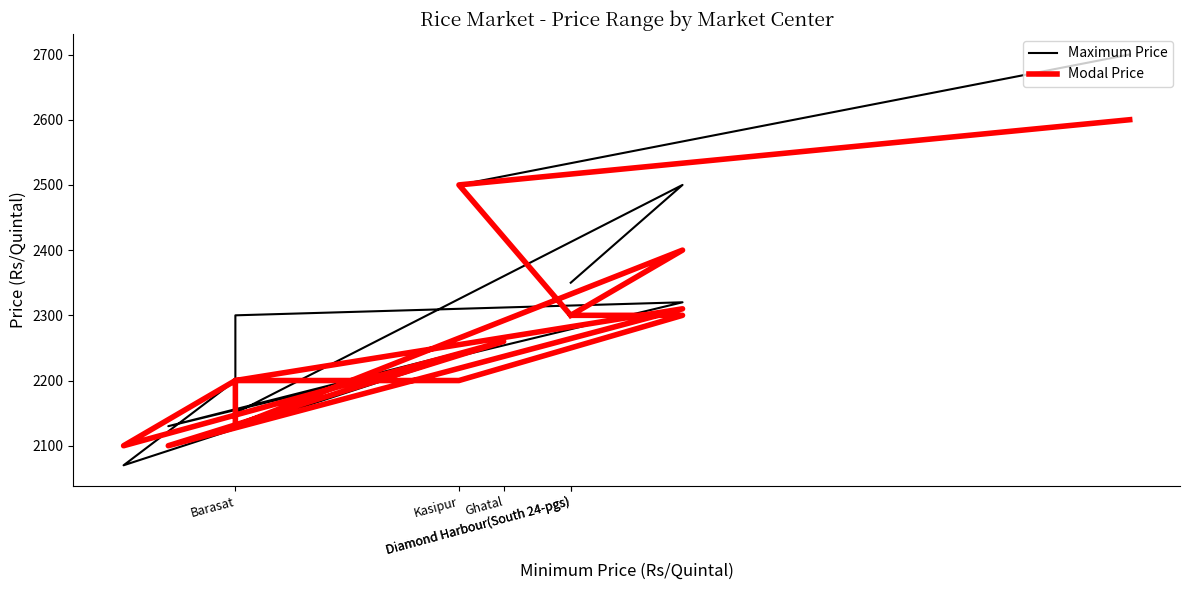

What is the total value across all series at Barasat?

4280